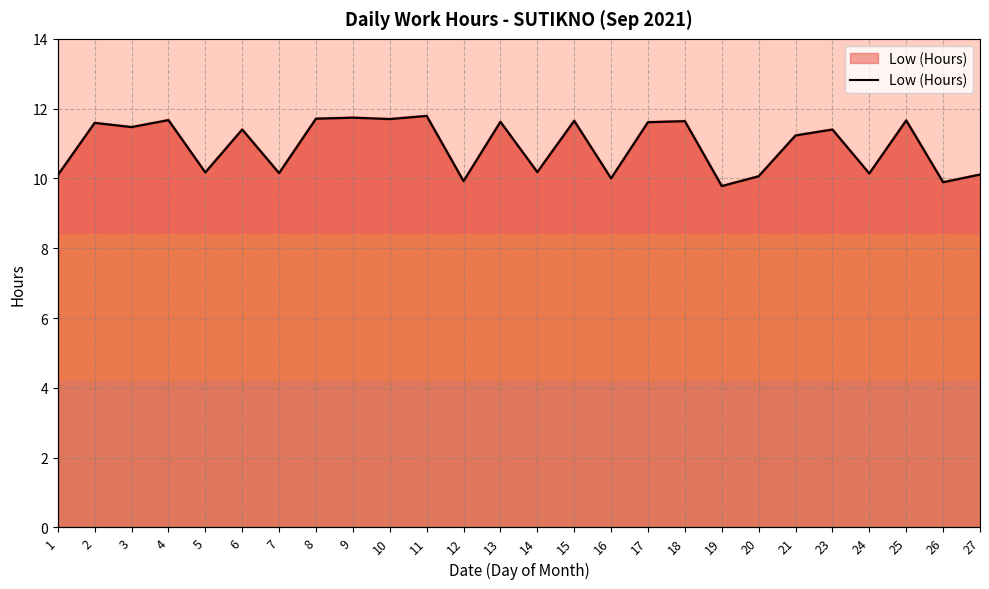

What is the approximate value at 24?

10.1